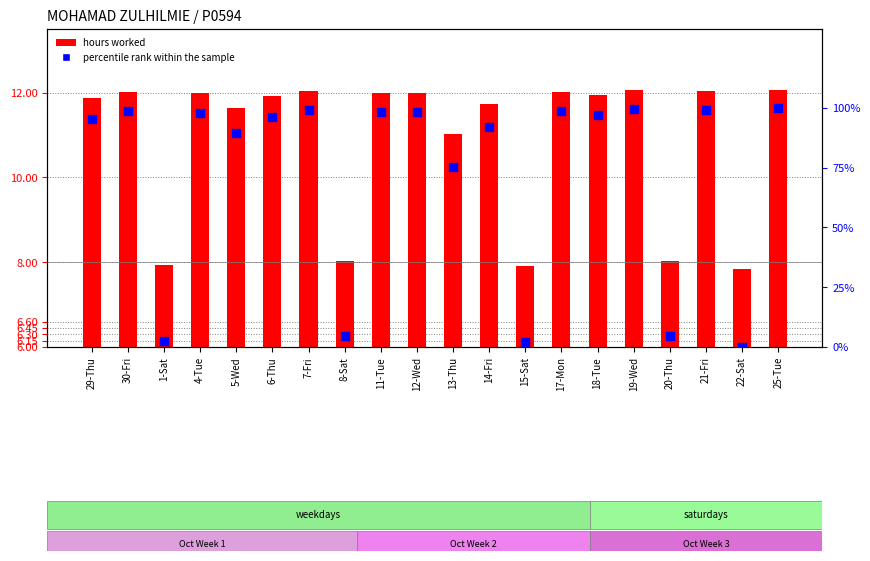

Which series reaches the maximum Y coordinate?

percentile rank within the sample